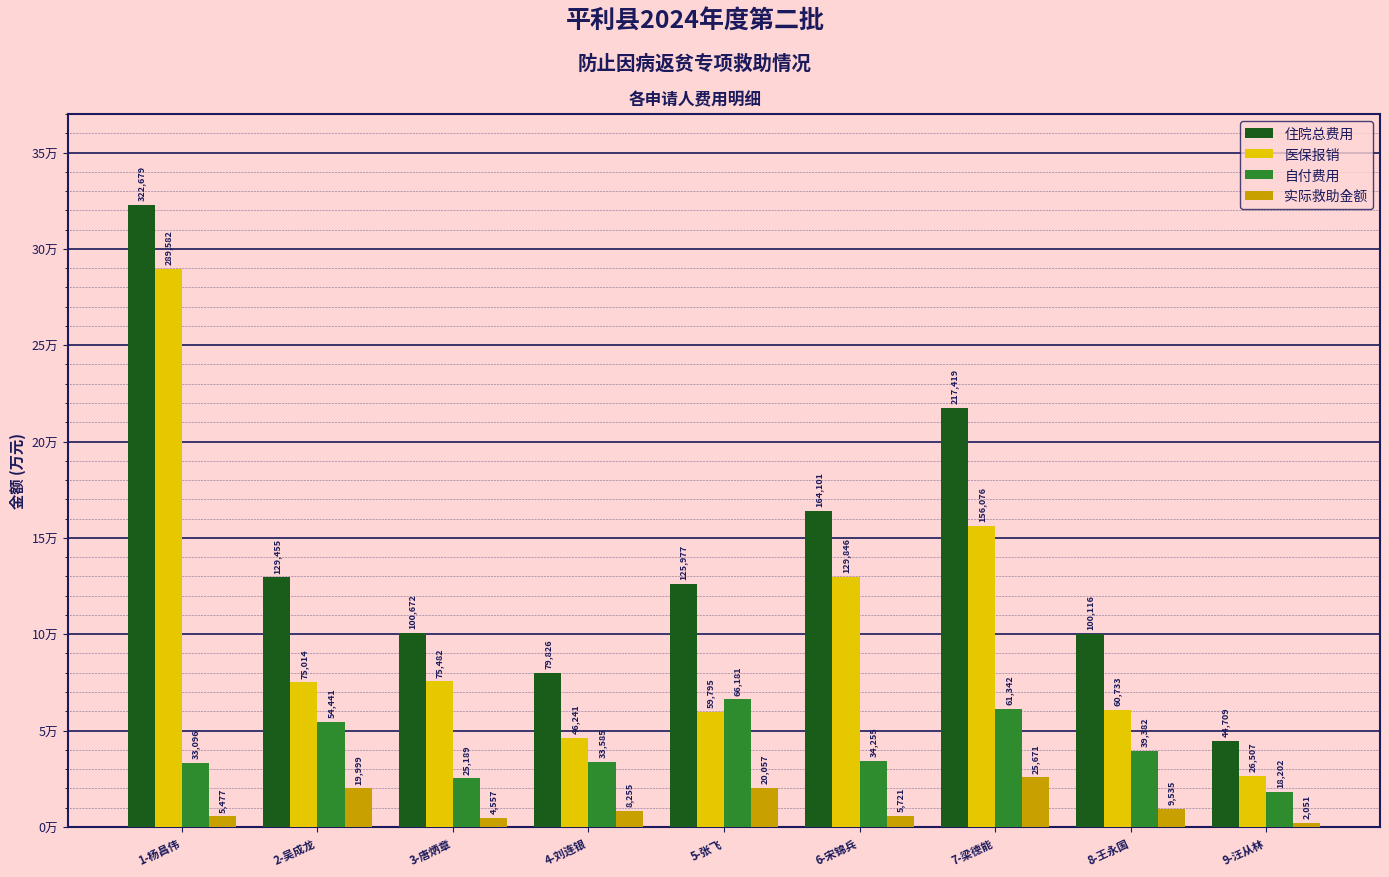

What is the label of the 4th bar from the right?

6-宋锦兵